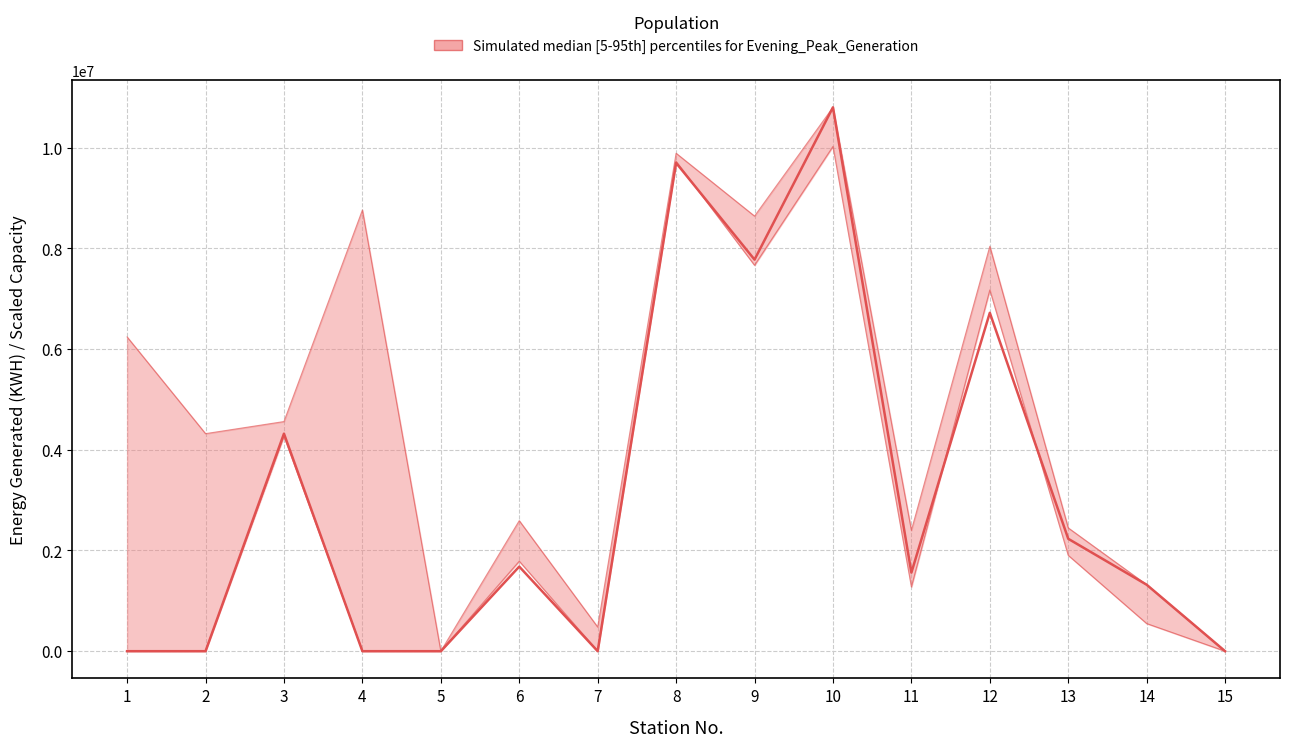

True or false: Present Capacity (MW) and Energy Generated (KWH) intersect in this chart.

False